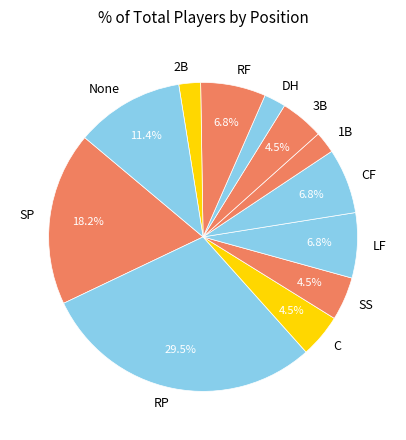

Which has a higher value, RP or C?

RP